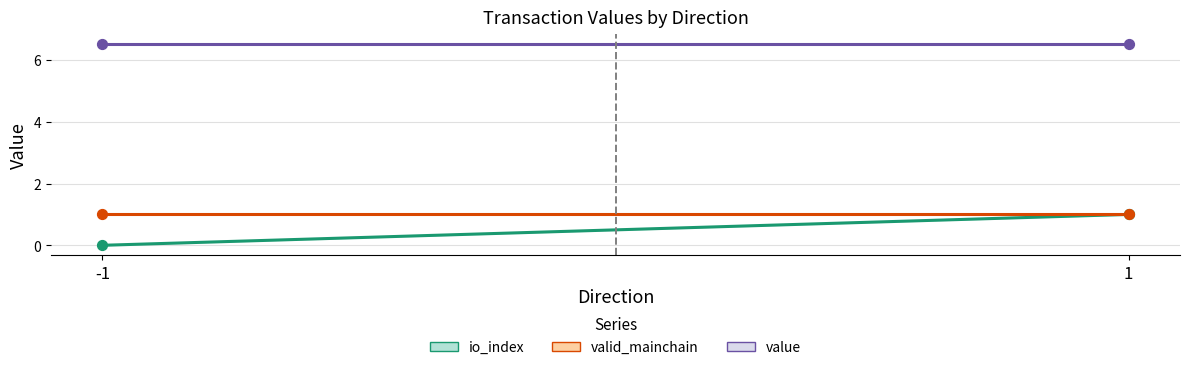

Which series contains the highest Y value?

value